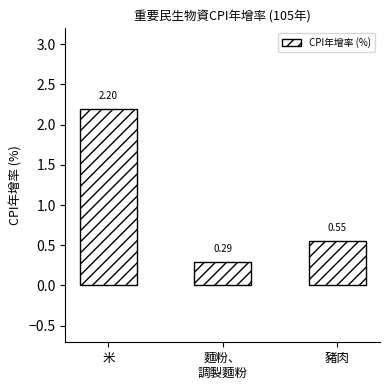

Does the chart contain stacked bars?

No